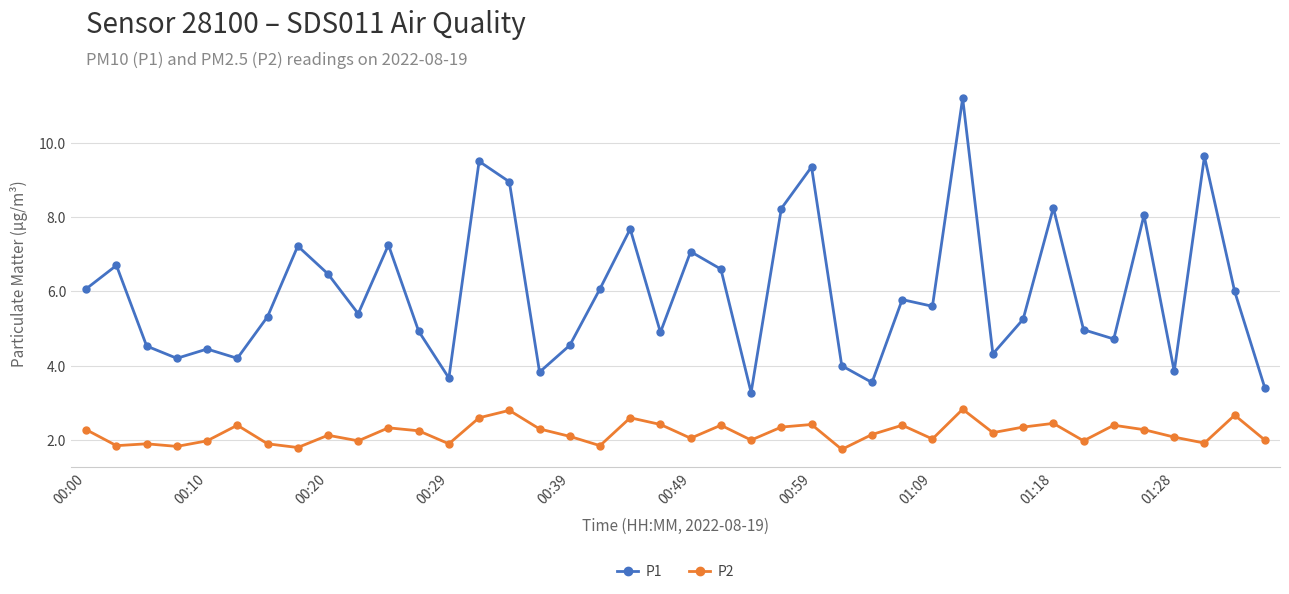

What is the highest value of the P1 series?

11.2